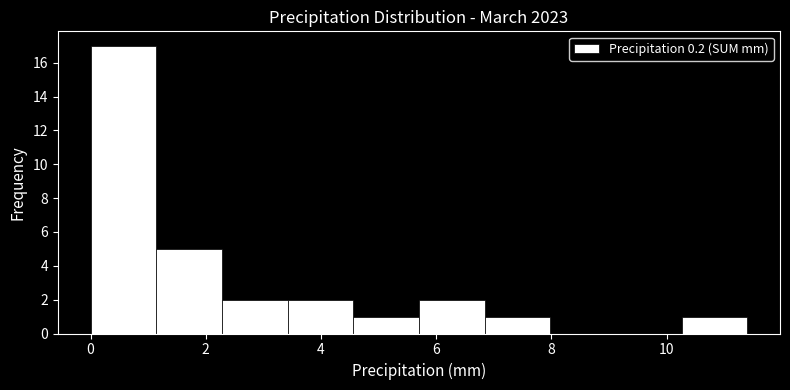

What is the height of the bar covering 6.84 to 7.98 on the x-axis? Neither the bar edges nor the heights are printed on the chart, so give them approximately, as read against the axes.

1